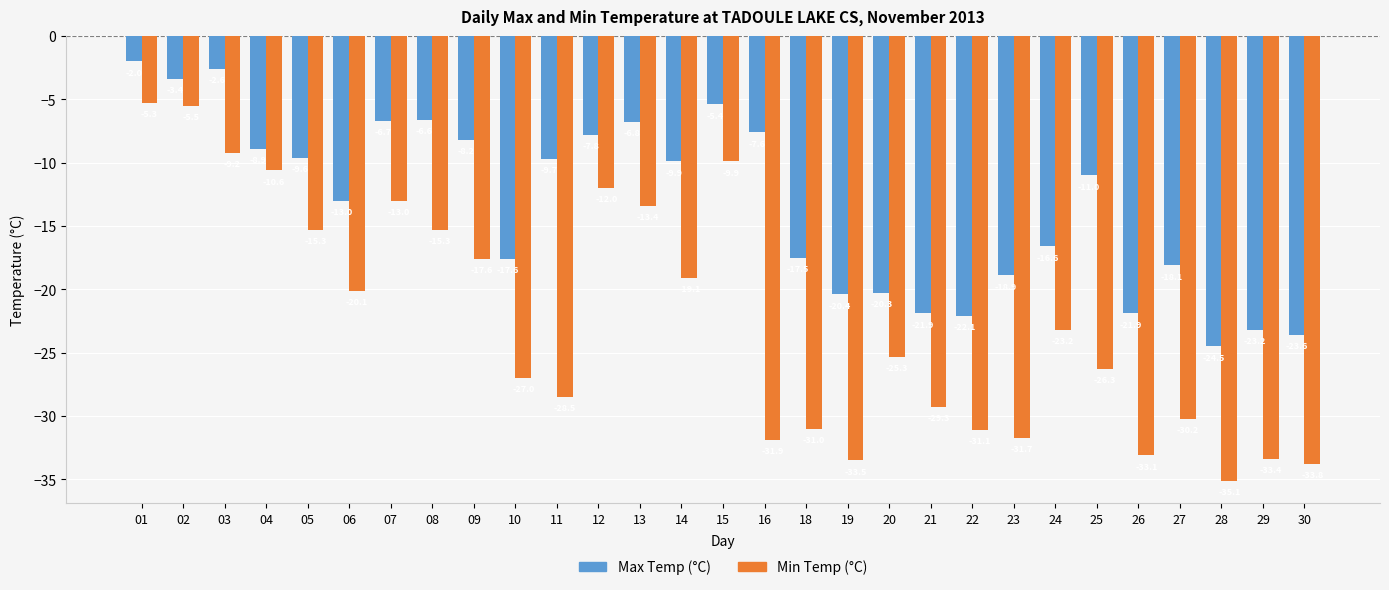

What is the highest value of the Max Temp (°C) series?

-2.0